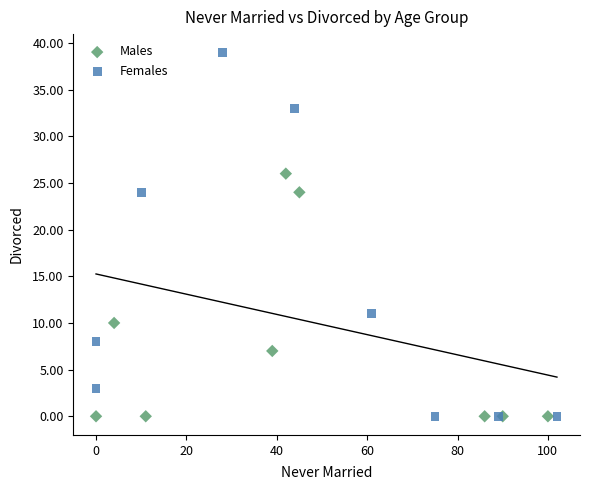

Which series has the widest spread of Y values?

Females